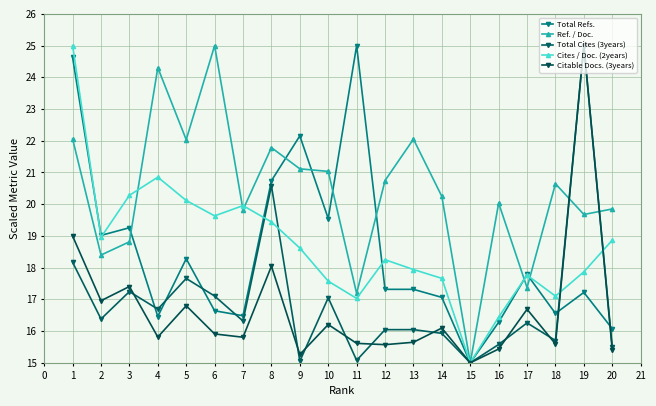

In Citable Docs. (3years), how many points are higher than both neighbors (excluding endpoints)?

7